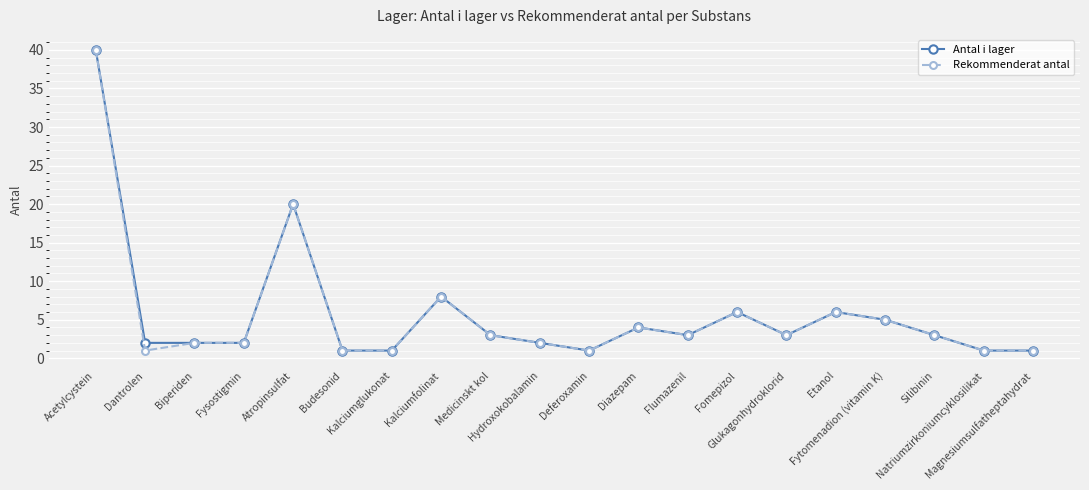

Count the number of data series in this chart.

2